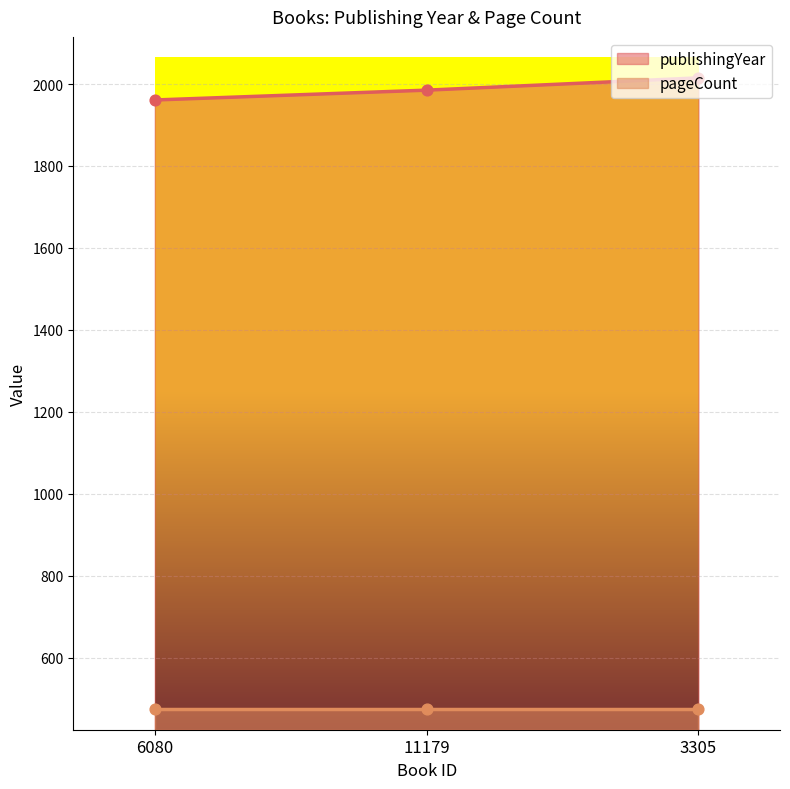

Approximately how many times larger is the value at 6080 compared to 3305?

1.0